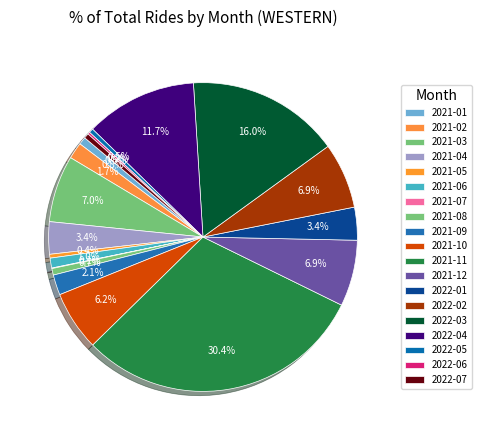

What is the change in value from 2021-01 to 2021-03?

+108